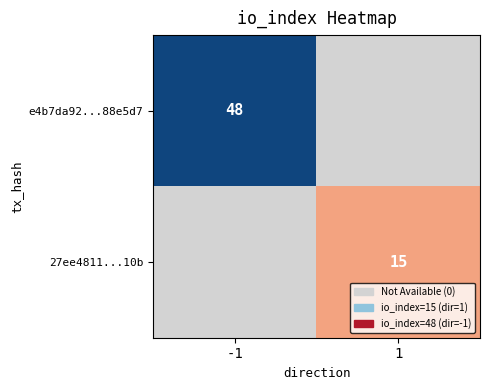

The value of 27ee4811...10b at 1 is 6. True or false?

False